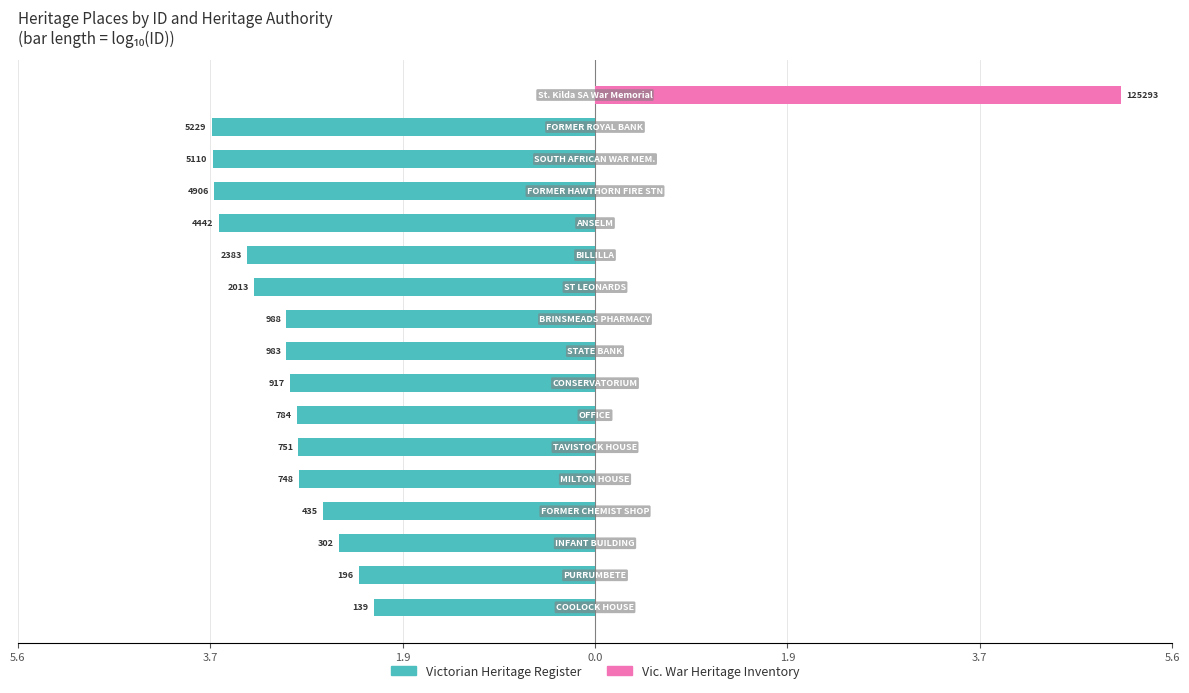

Reading left to right, transcribe all the data shown in this chart.

Victorian Heritage Register: -2.1	-2.3	-2.5	-2.6	-2.9	-2.9	-2.9	-3.0	-3.0	-3.0	-3.3	-3.4	-3.6	-3.7	-3.7	-3.7	0.0
Vic. War Heritage Inventory: 0.0	0.0	0.0	0.0	0.0	0.0	0.0	0.0	0.0	0.0	0.0	0.0	0.0	0.0	0.0	0.0	5.1